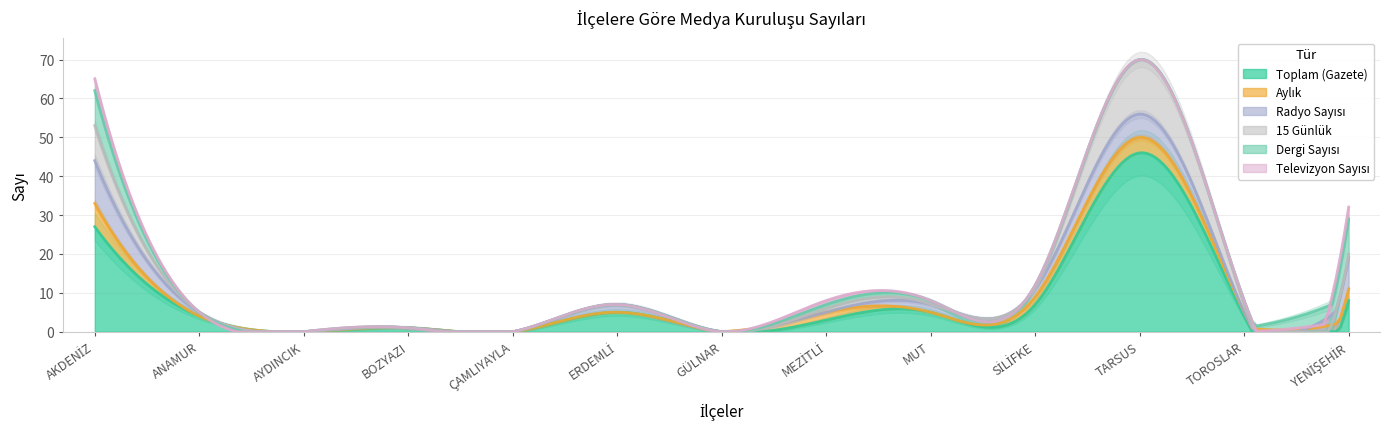

True or false: Radyo Sayısı has more than 2 interior local peaks.

False